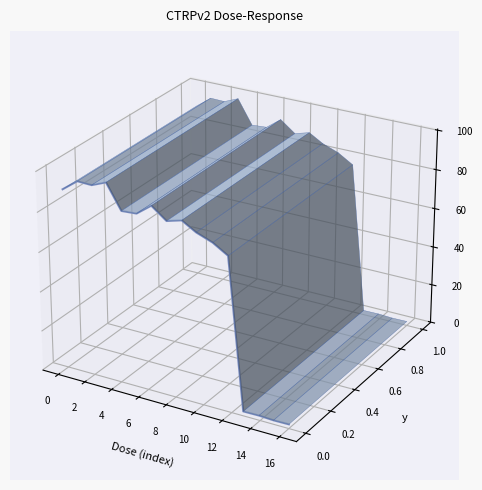

How many lines are shown in the chart?

1